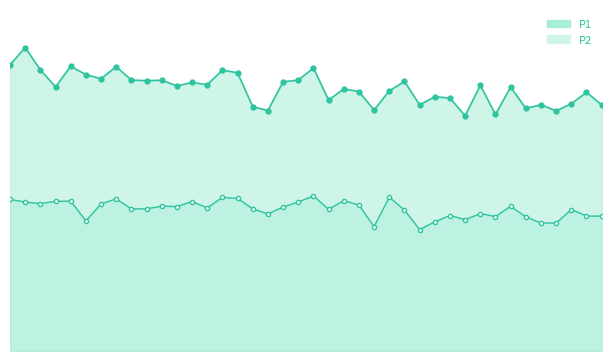

What is the sum of the P2 values at 00:31 and 01:47?

79.8